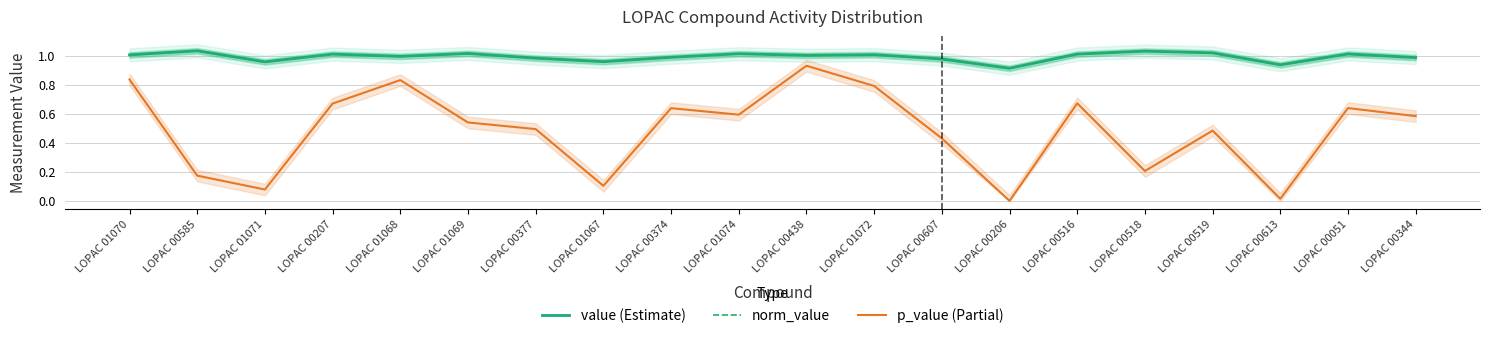

Reading right to left, extract all data points from this chart.

value (Estimate): 1.0	1.0	0.9	1.0	1.0	1.0	0.9	1.0	1.0	1.0	1.0	1.0	1.0	1.0	1.0	1.0	1.0	1.0	1.0	1.0
norm_value: 1.0	1.0	0.9	1.0	1.0	1.0	0.9	1.0	1.0	1.0	1.0	1.0	1.0	1.0	1.0	1.0	1.0	1.0	1.0	1.0
p_value (Partial): 0.6	0.6	0.0	0.5	0.2	0.7	0.0	0.4	0.8	0.9	0.6	0.6	0.1	0.5	0.5	0.8	0.7	0.1	0.2	0.8